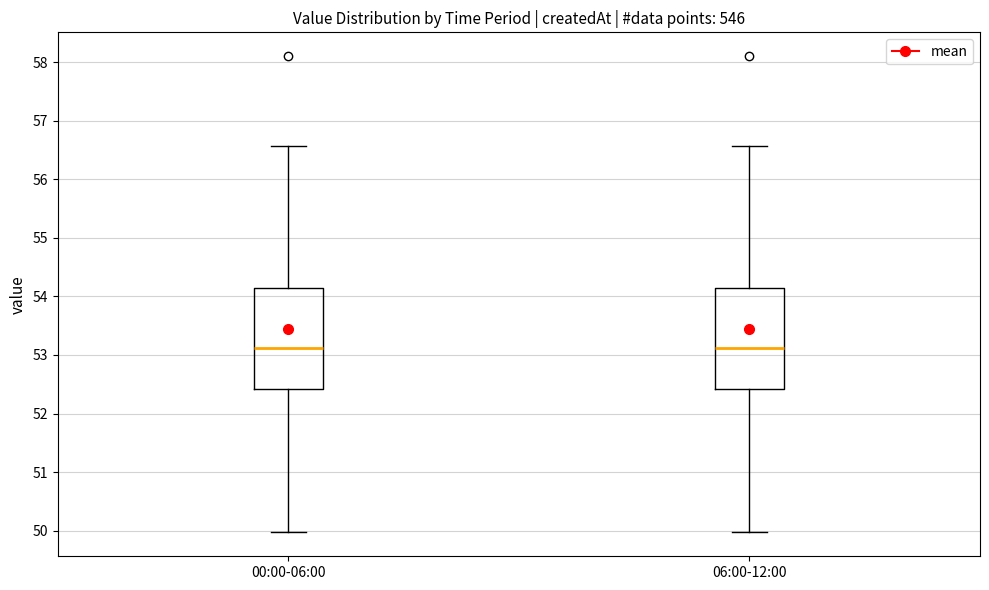

Reading left to right, transcribe this box plot: for each box, give where its median line is, the range the box spans, and where its two whiskers end, as read against the y-axis. The values are not printed on the chart, so give them approximately, as read against the axis.

00:00-06:00: median 53.1, box 52.4 to 54.1, whiskers 50.0 to 56.6
06:00-12:00: median 53.1, box 52.4 to 54.1, whiskers 50.0 to 56.6